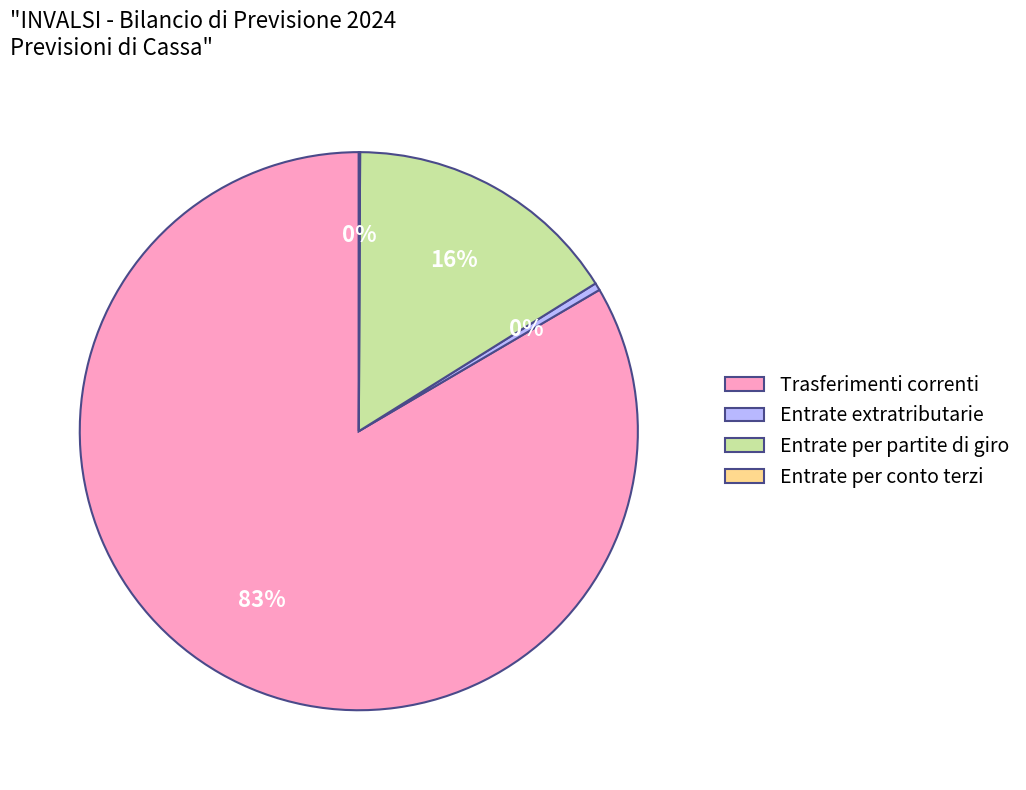

To the nearest percent, what portion does Entrate per partite di giro represent?

16%